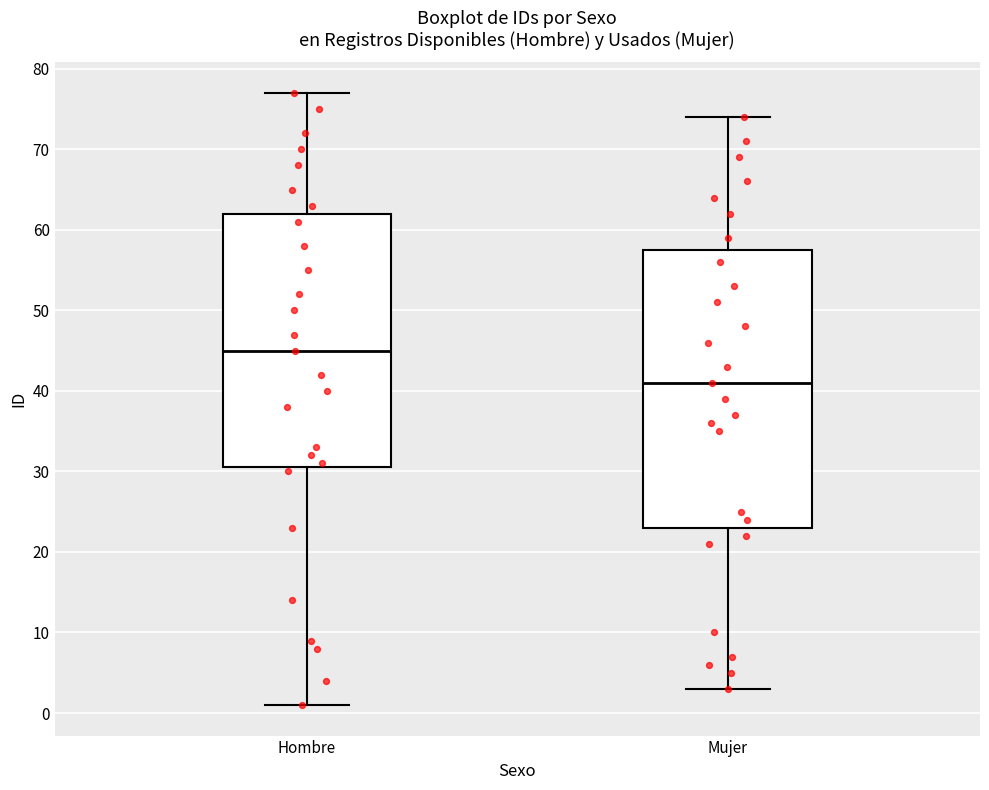

Reading left to right, transcribe this box plot: for each box, give where its median line is, the range the box spans, and where its two whiskers end, as read against the y-axis. The values are not printed on the chart, so give them approximately, as read against the axis.

Hombre: median 45, box 31 to 62, whiskers 1 to 77
Mujer: median 41, box 23 to 58, whiskers 3 to 74